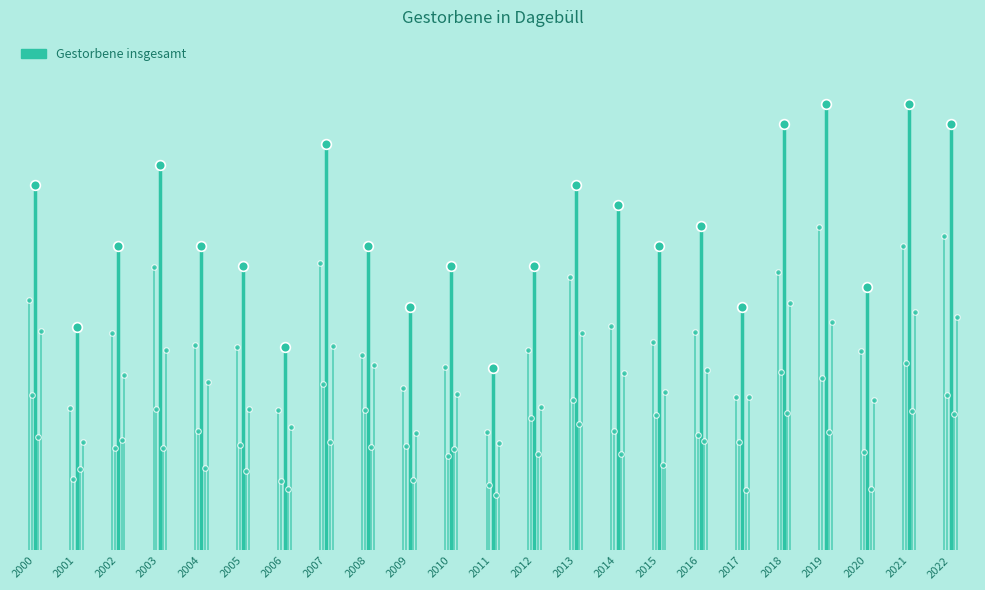

At which category does the chart reach its minimum across all series?

2011